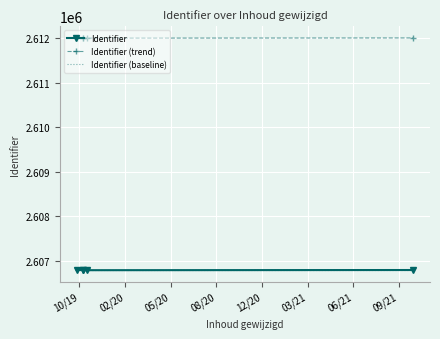

How many series are shown in this chart?

3